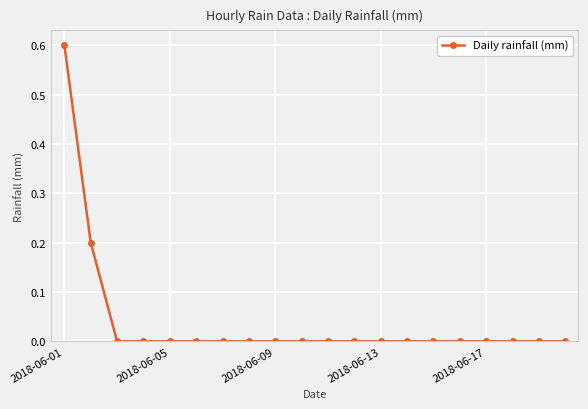

Count the values in the range 0 to 1.

20